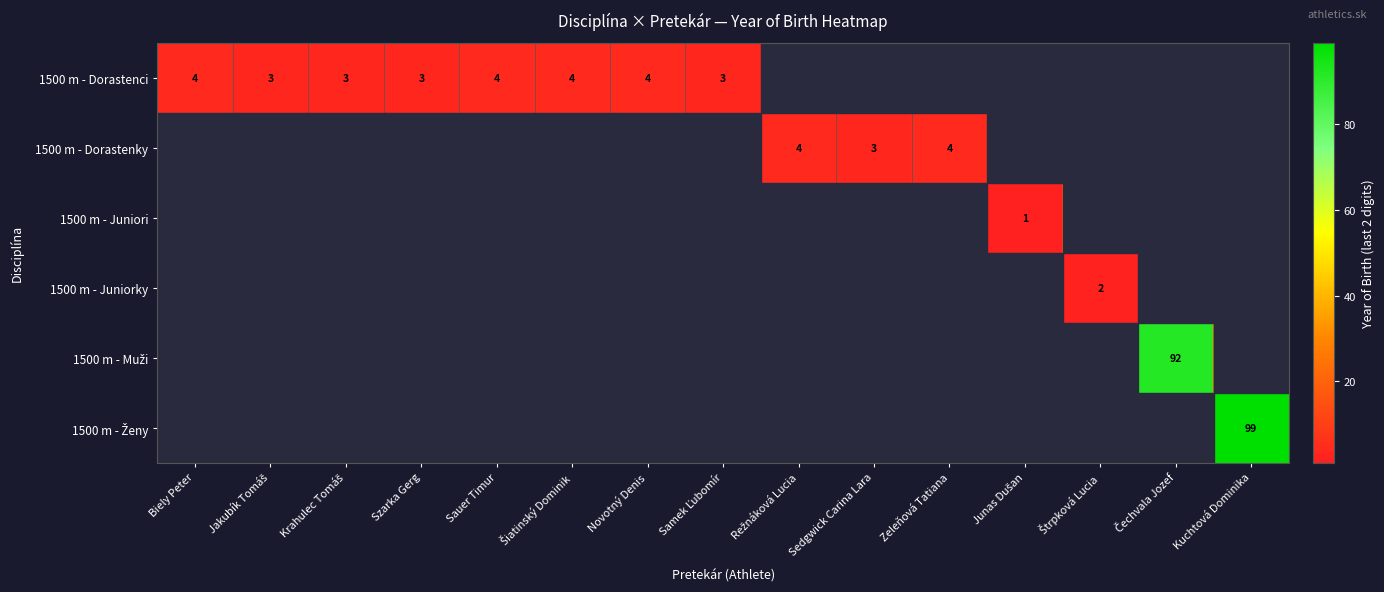

What is the minimum value shown in the chart?

1.0